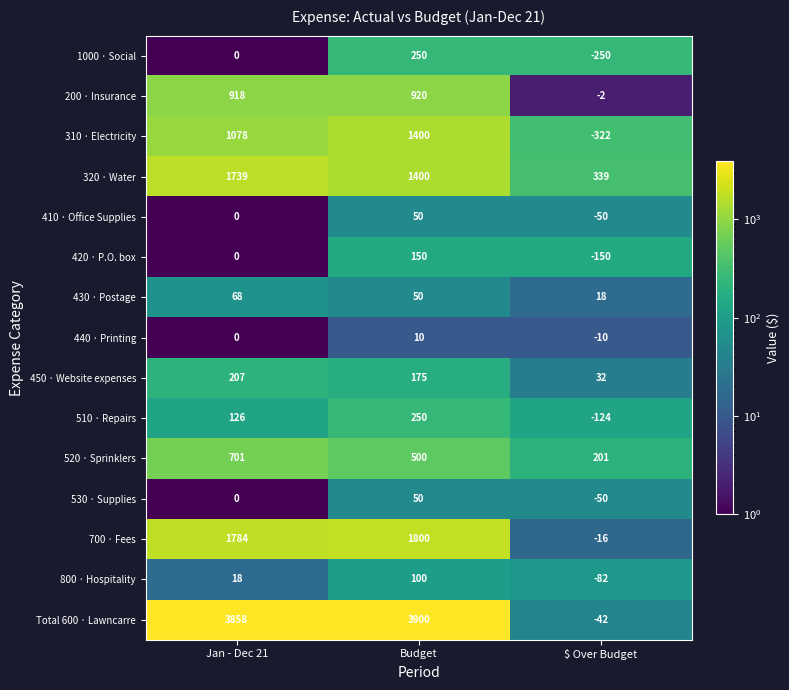

What is the greatest value displayed?

3900